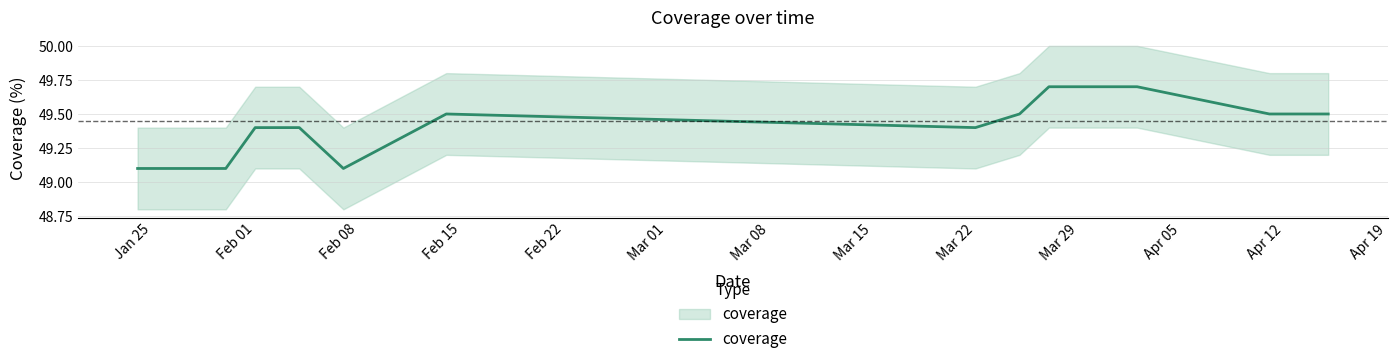

The value at Apr 19 is 67.4. True or false?

False